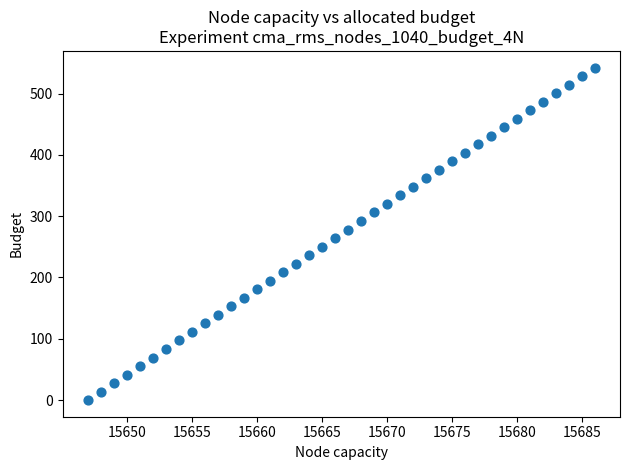

What is the range of Y values (max minus min)?

542.5